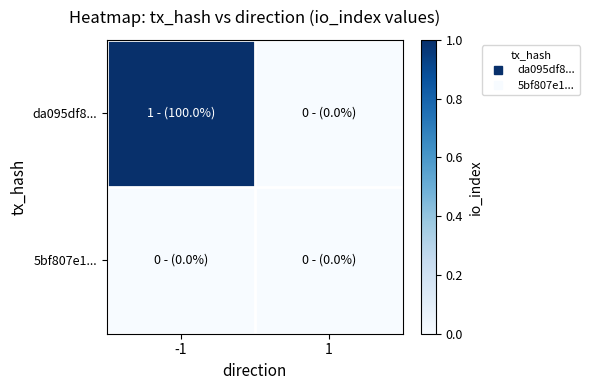

Which series has the largest range (max minus min)?

da095df8...